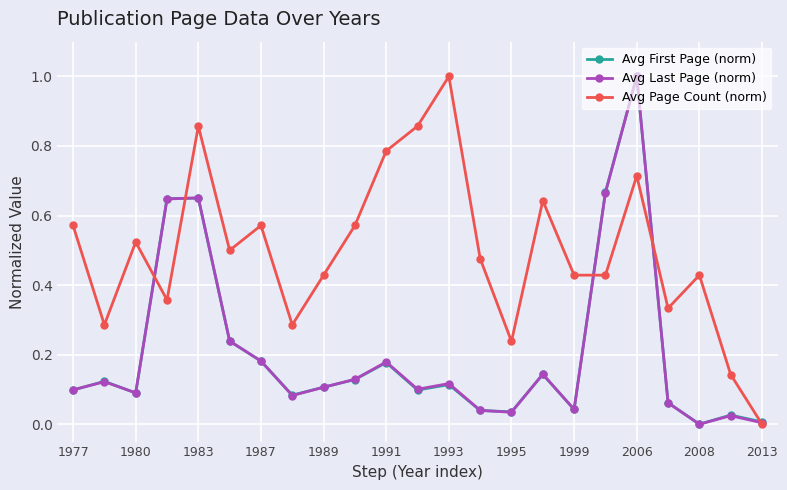

How many values in the Avg First Page (norm) series exceed 0?

22